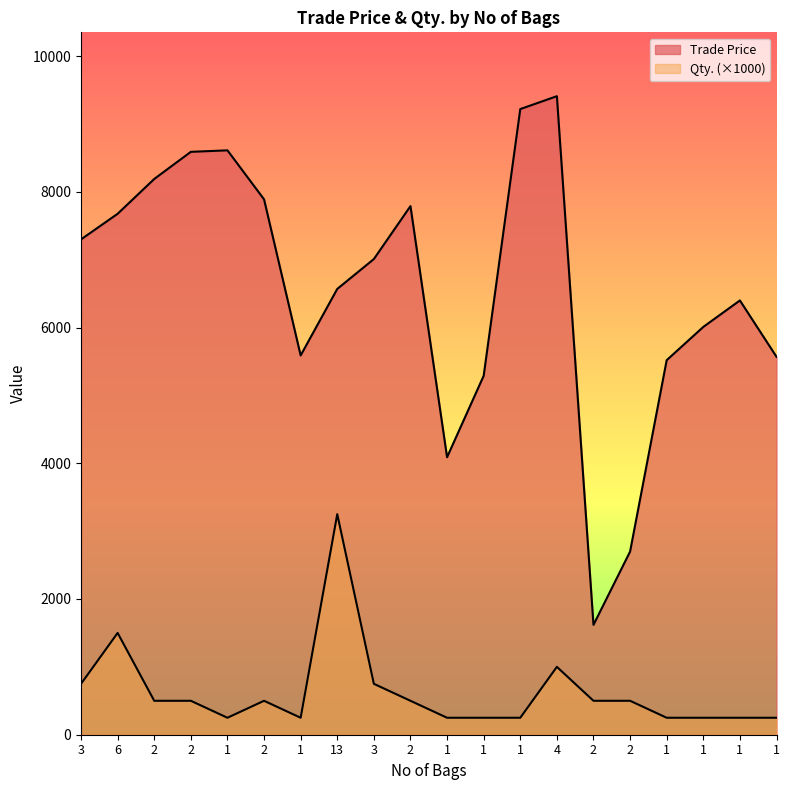

How many lines are shown in the chart?

2